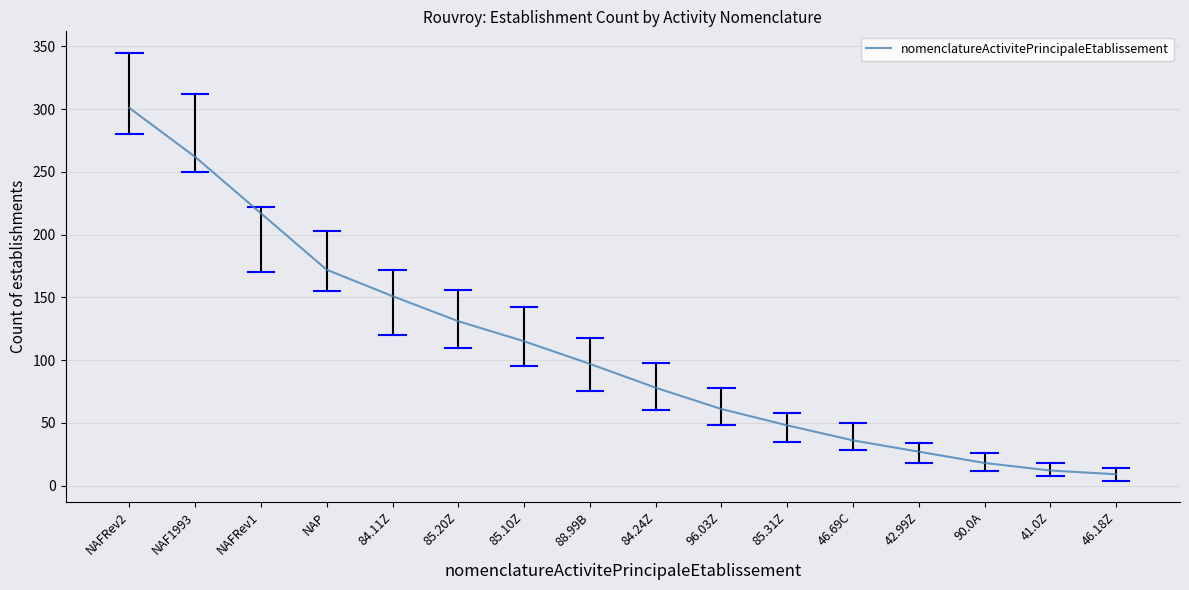

What is the difference between the second highest and minimum values?

253